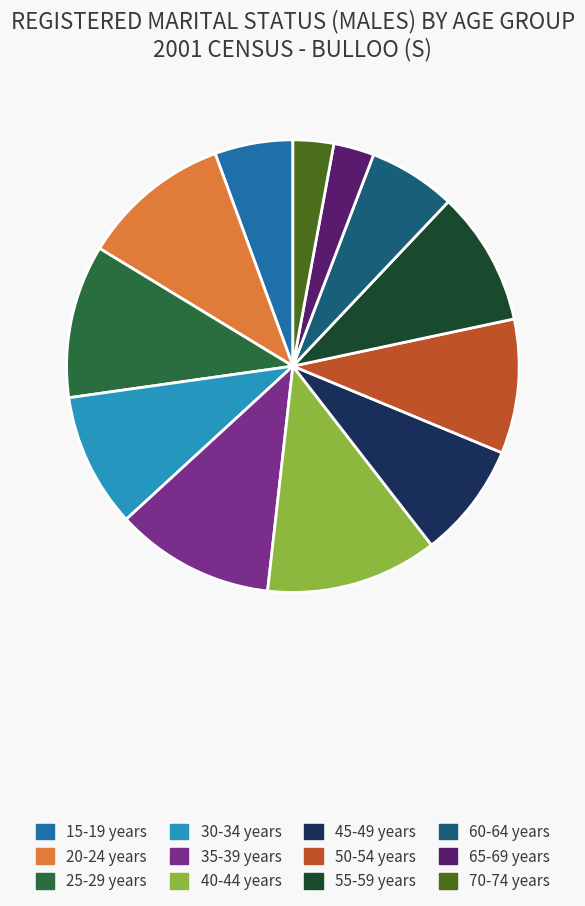

How many slices are in this pie chart?

12